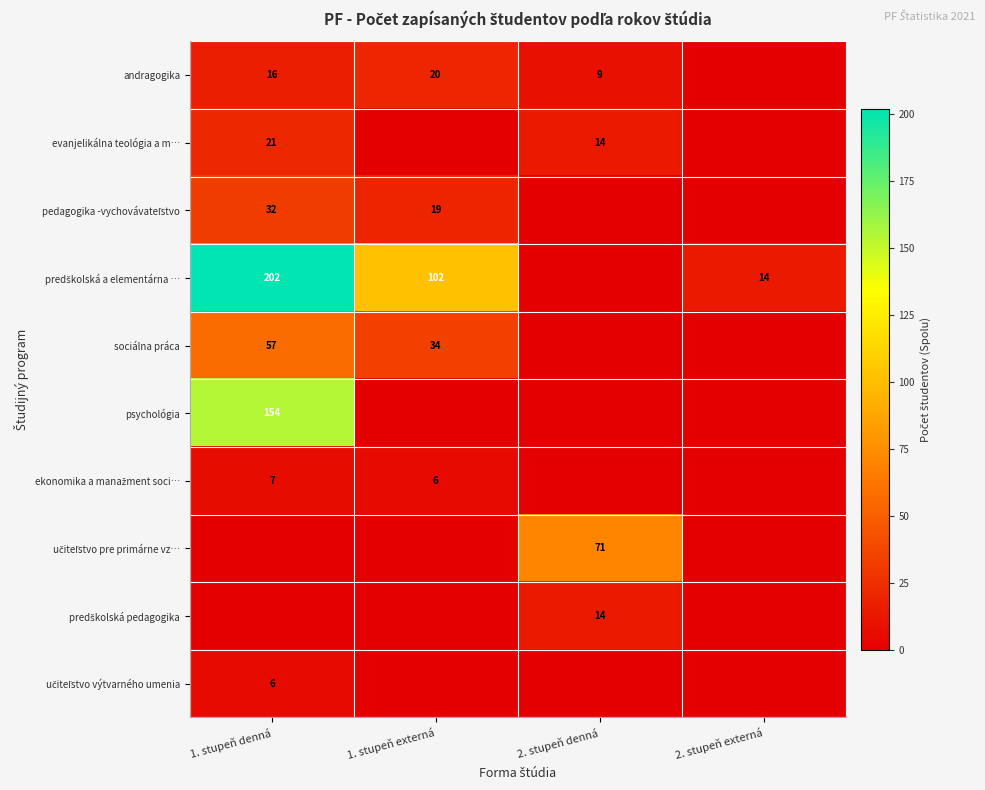

What is the sum of all učiteľstvo pre primárne vz… values?

71